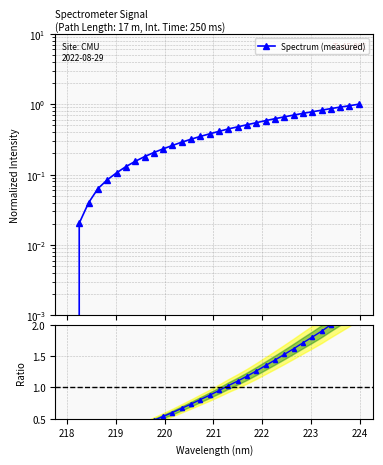

True or false: Ratio to mean and Spectrum (measured) cross at least once.

False